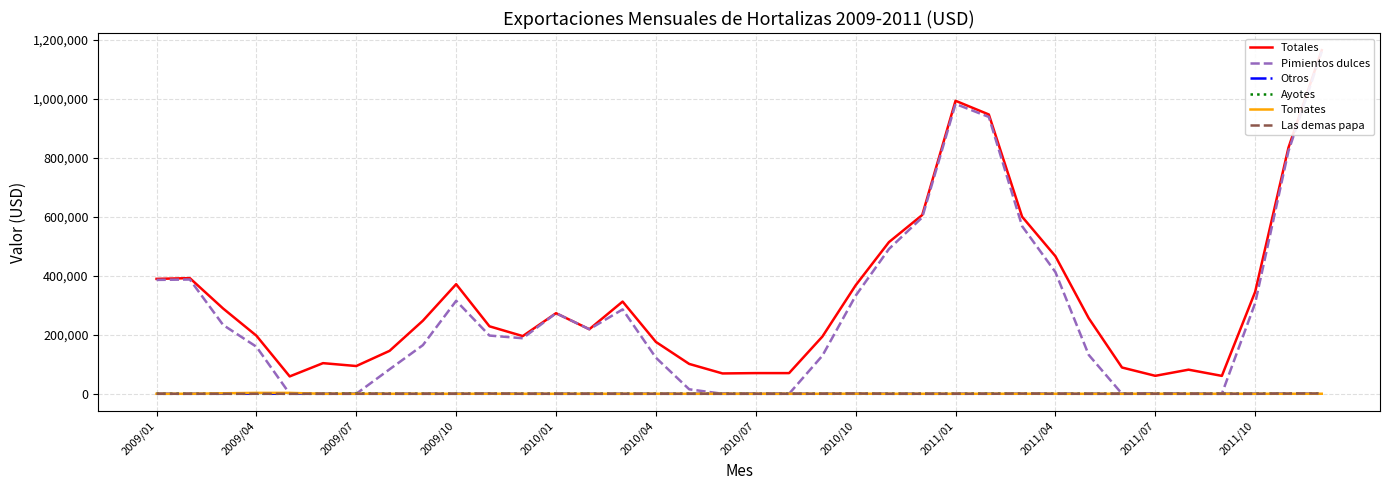

Which series has the largest range (max minus min)?

Pimientos dulces